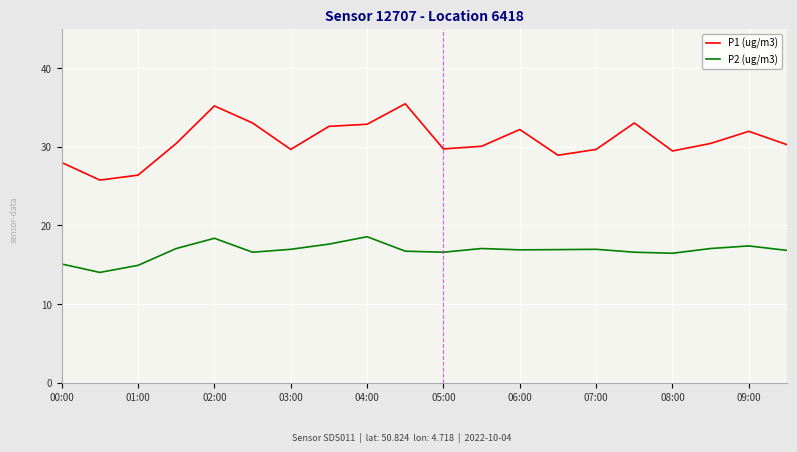

What is the sum of all P1 (ug/m3) values?

615.2